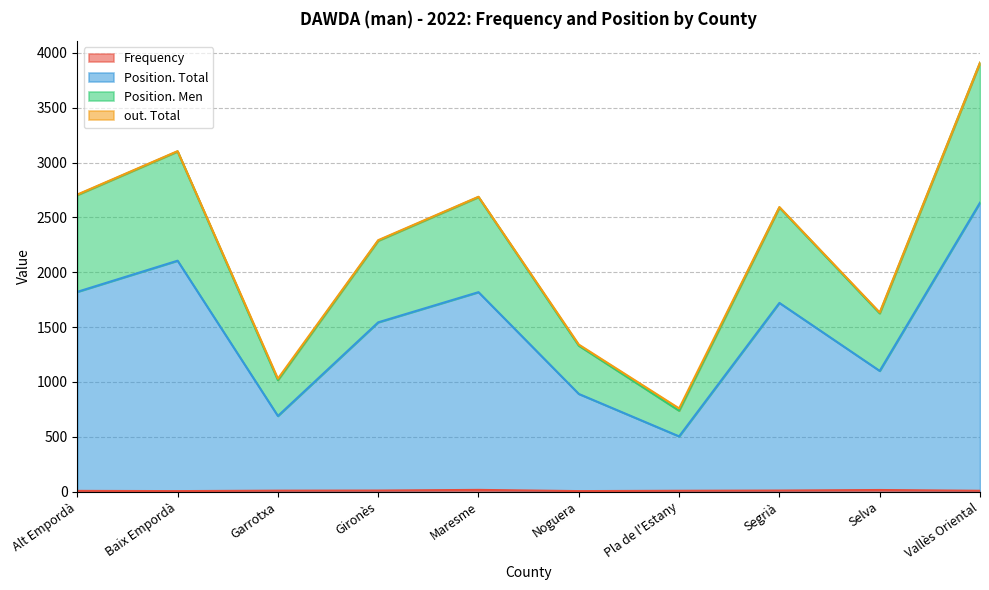

What is the average value of the Frequency series?

8